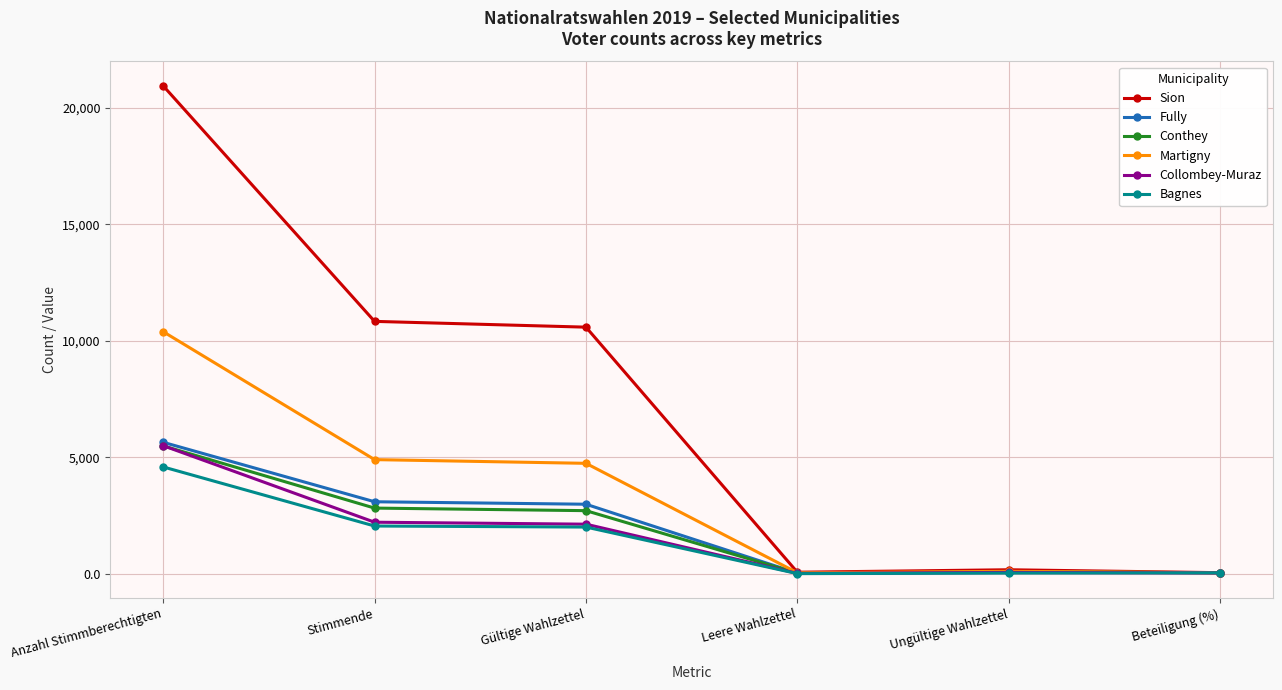

The Collombey-Muraz series shows 2133.0 at Gültige Wahlzettel. True or false?

True